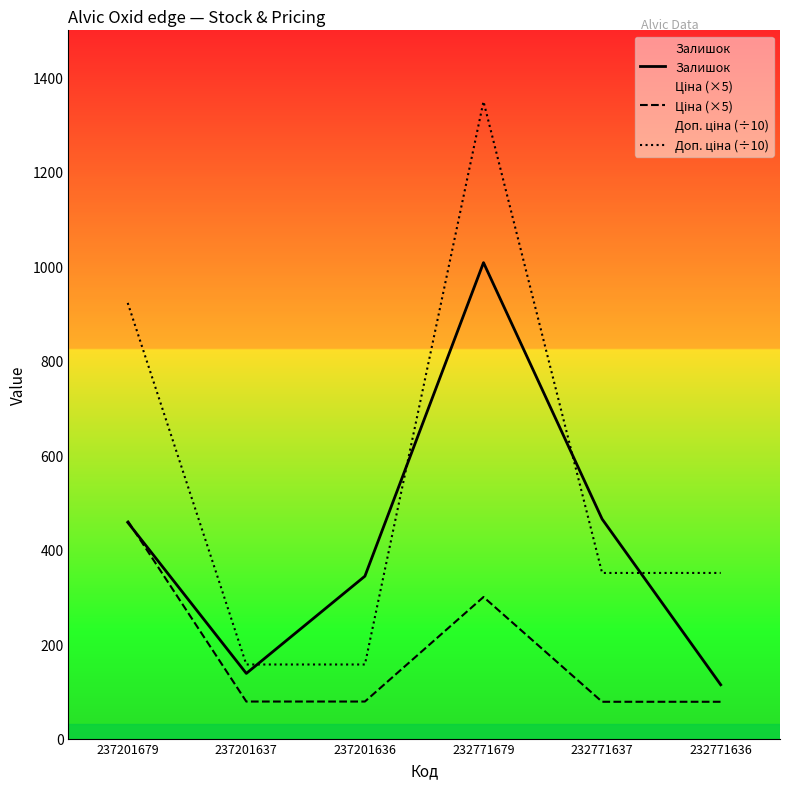

At which category does the chart reach its peak across all series?

232771679